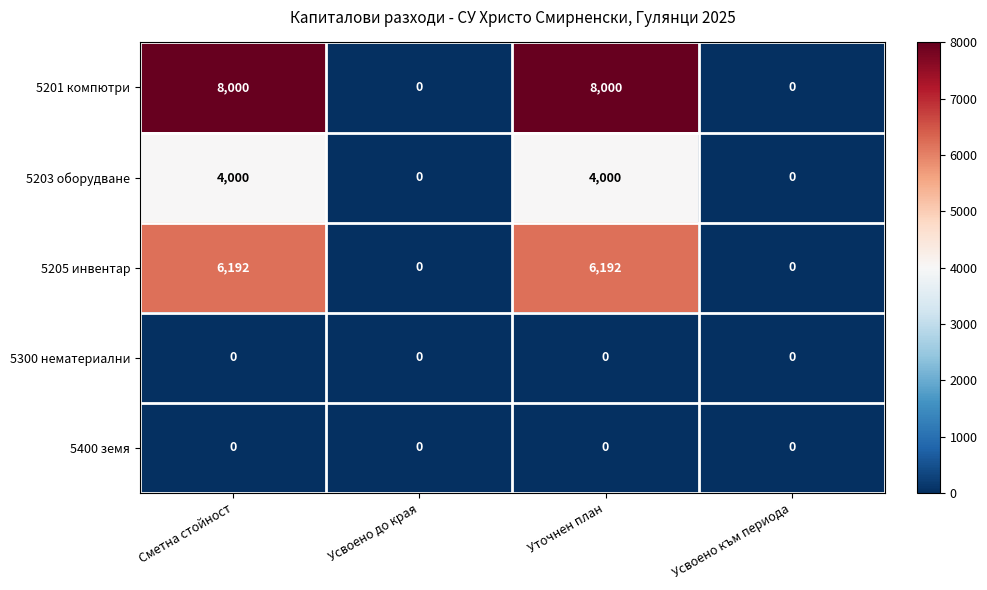

Which series has the largest range (max minus min)?

5201 компютри